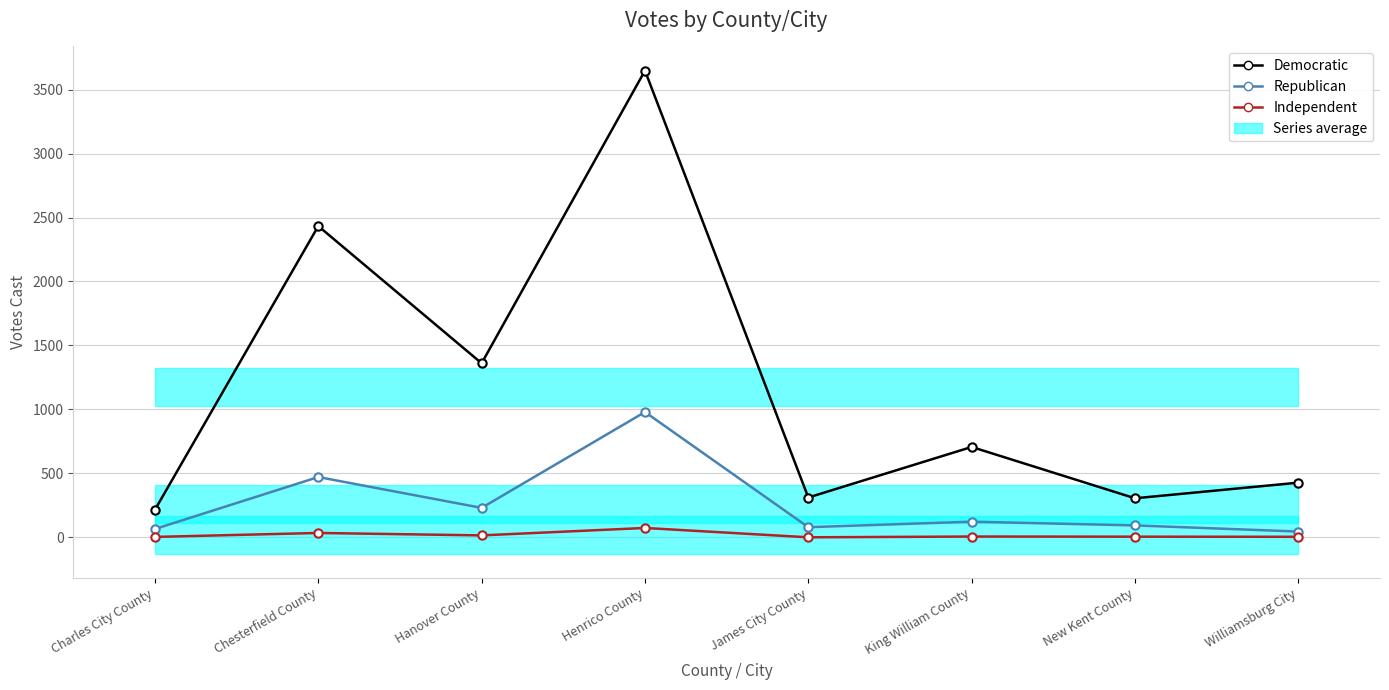

What is the difference between the Independent values at Charles City County and James City County?

3